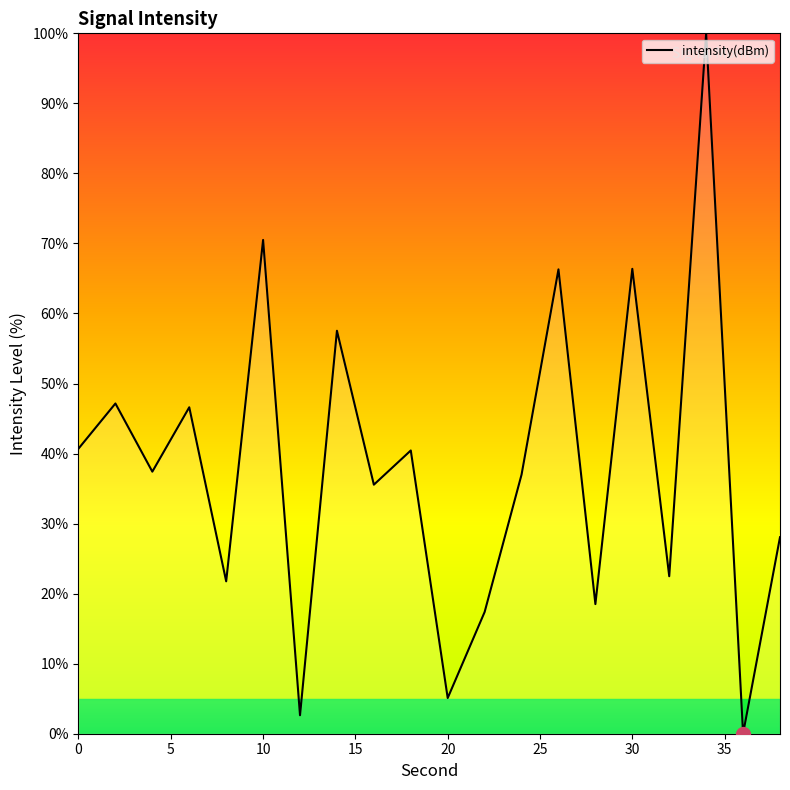

What is the greatest value displayed?

100.0